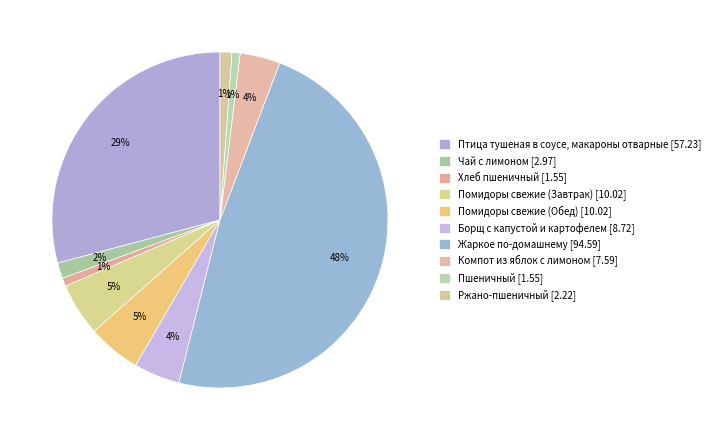

How many segments does this pie chart have?

10